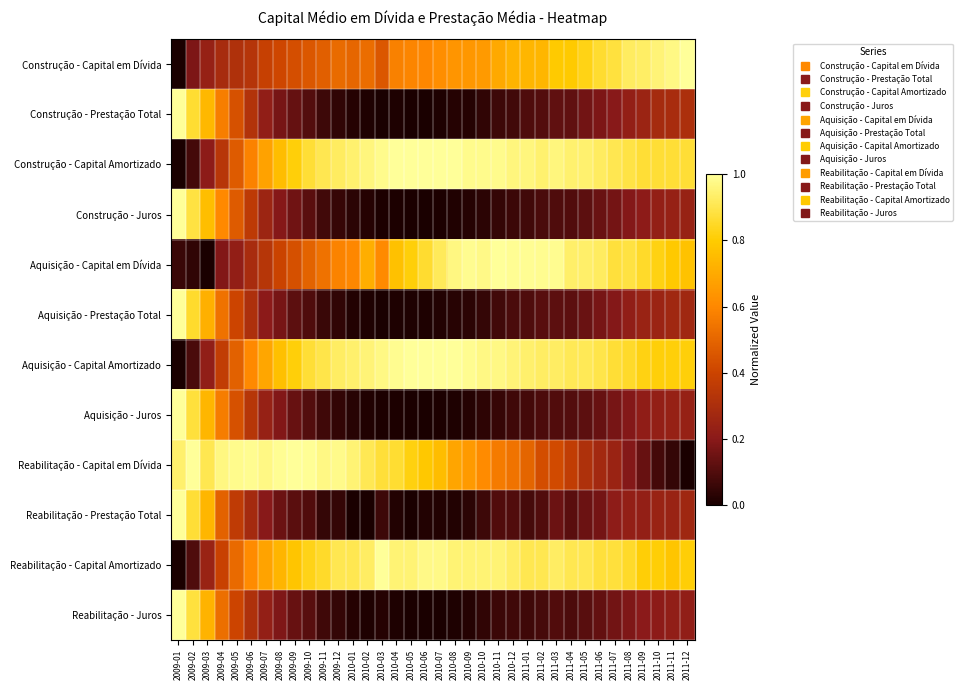

Which series changed the most between 2011-01 and 2011-02?

Reabilitação - Capital em Dívida